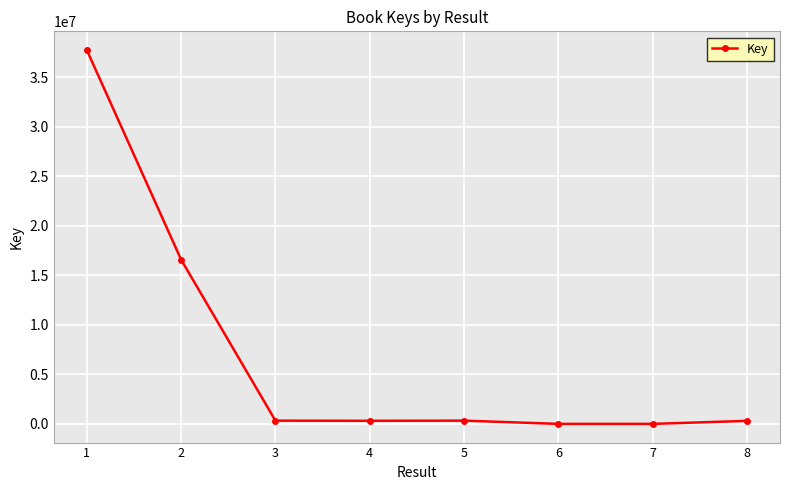

At which label is the value closest to 18883337?

2